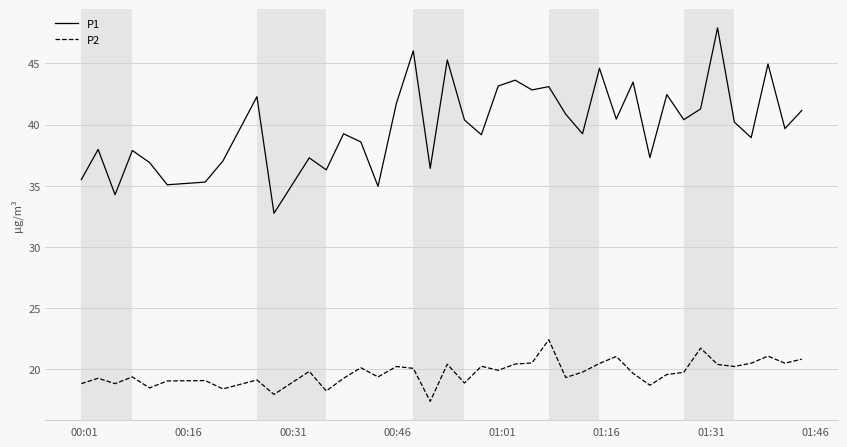

At how many categories does at least one series exceed 30?

40